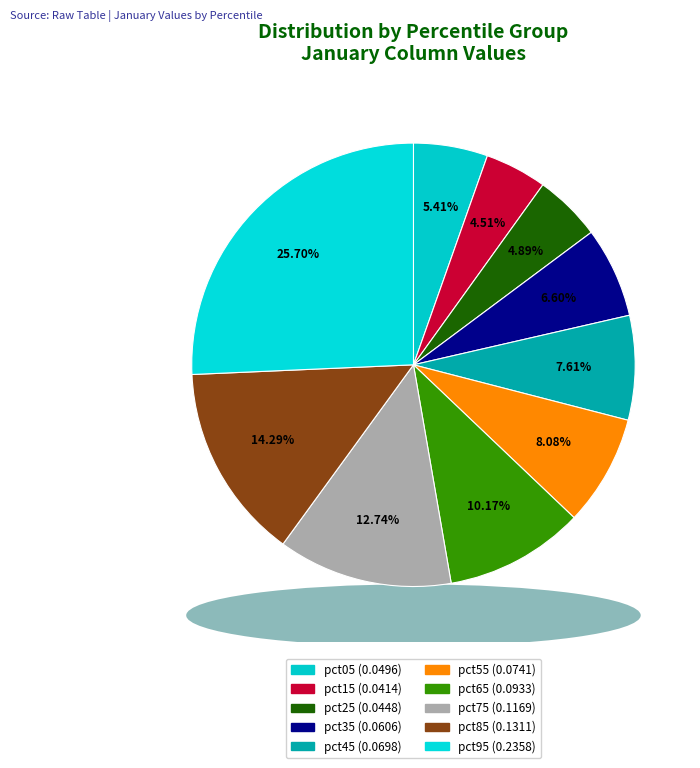

What is the change in value from pct35 to pct85?

+0.1